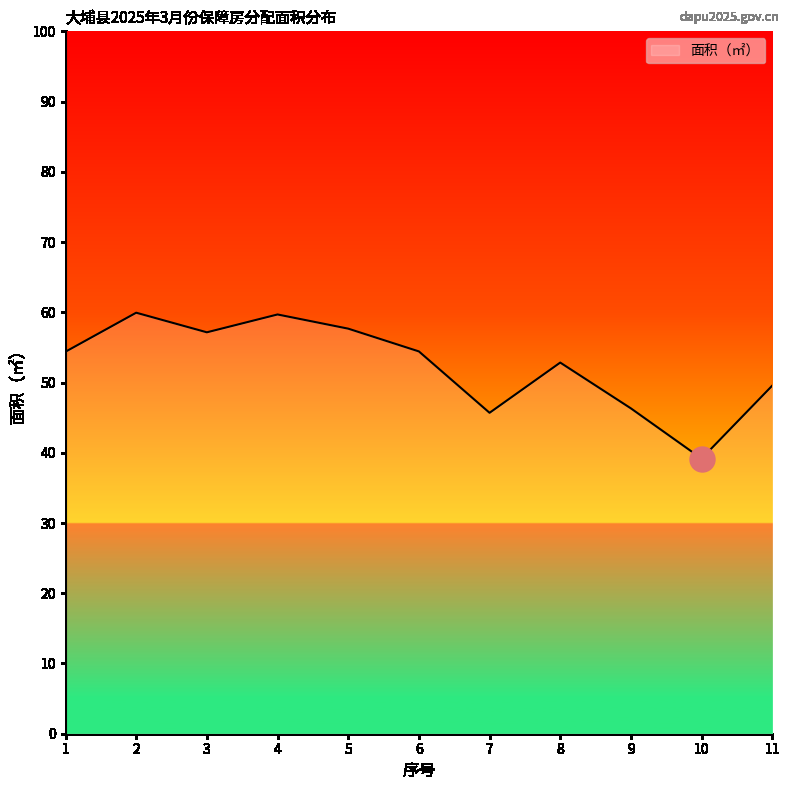

What is the difference between the values at 8 and 5?

4.8